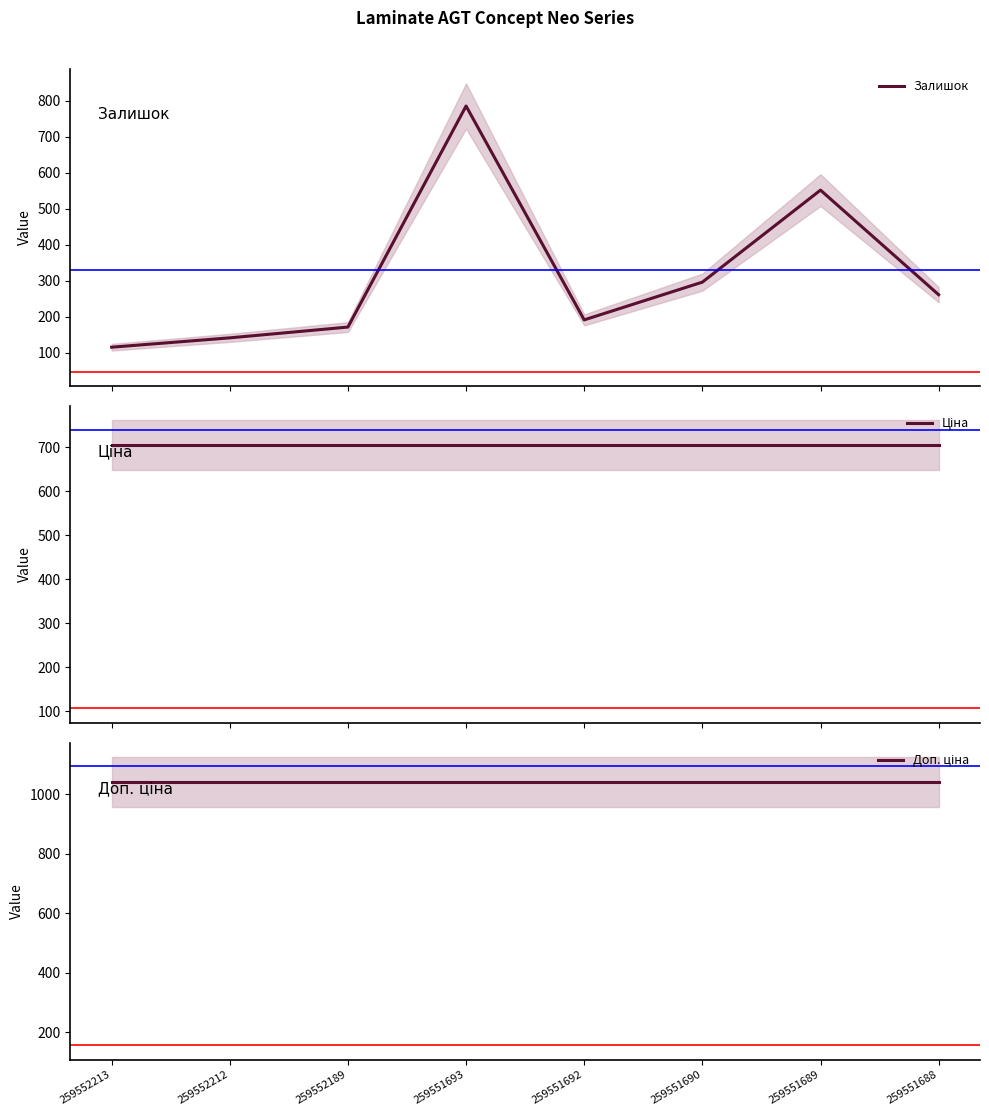

Which series has the largest total across all categories?

Доп. ціна